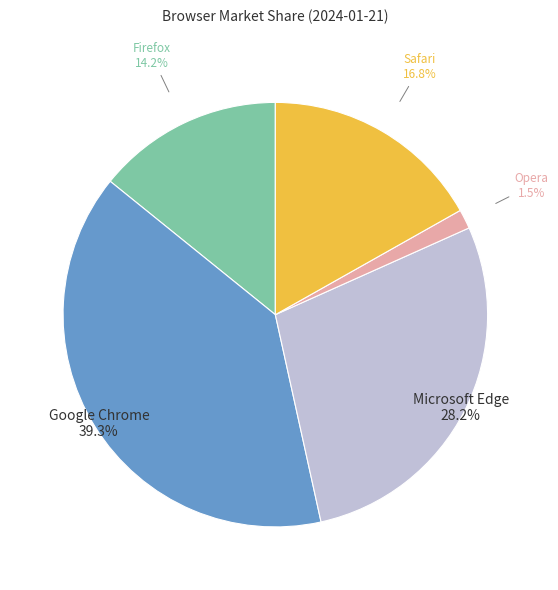

Is there a majority slice in this chart?

No